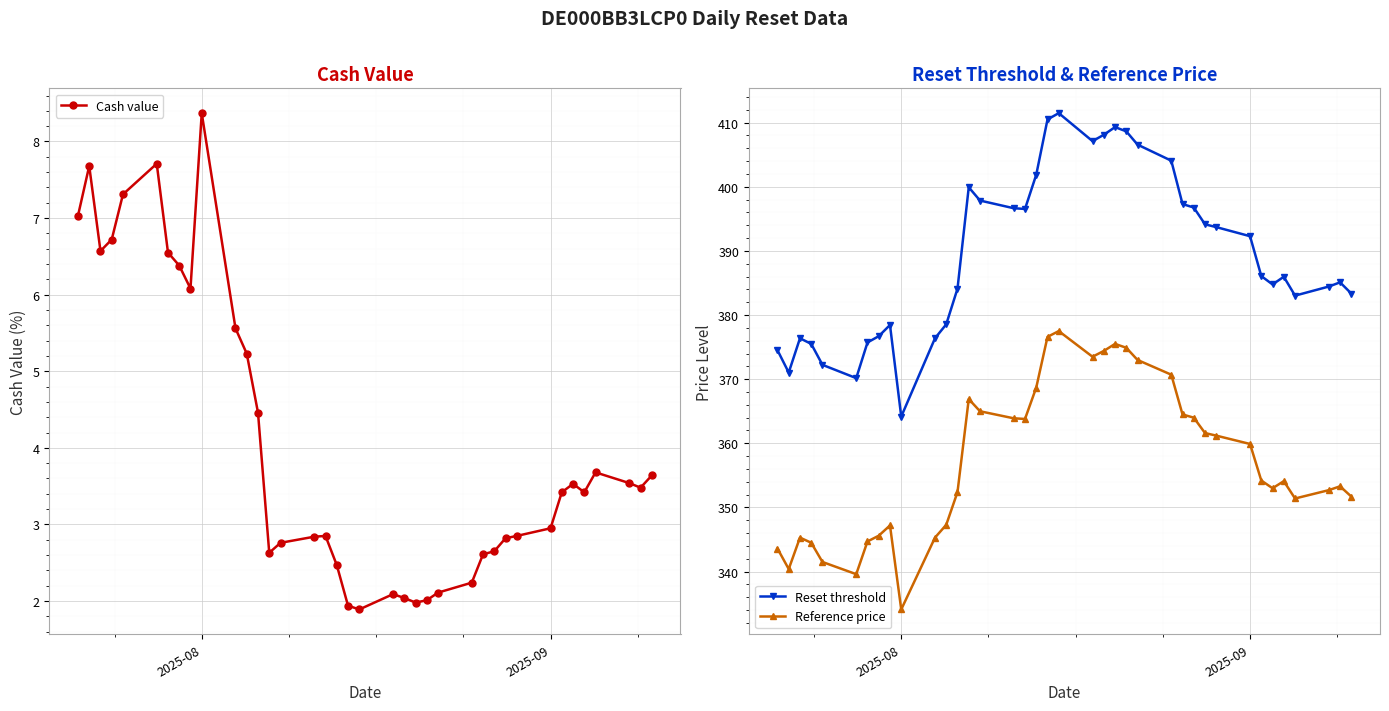

How many interior local valleys does the Reference price series have?

7